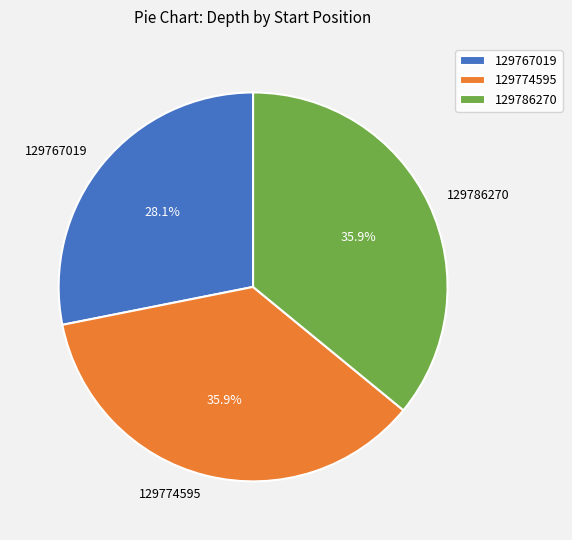

How many segments does this pie chart have?

3